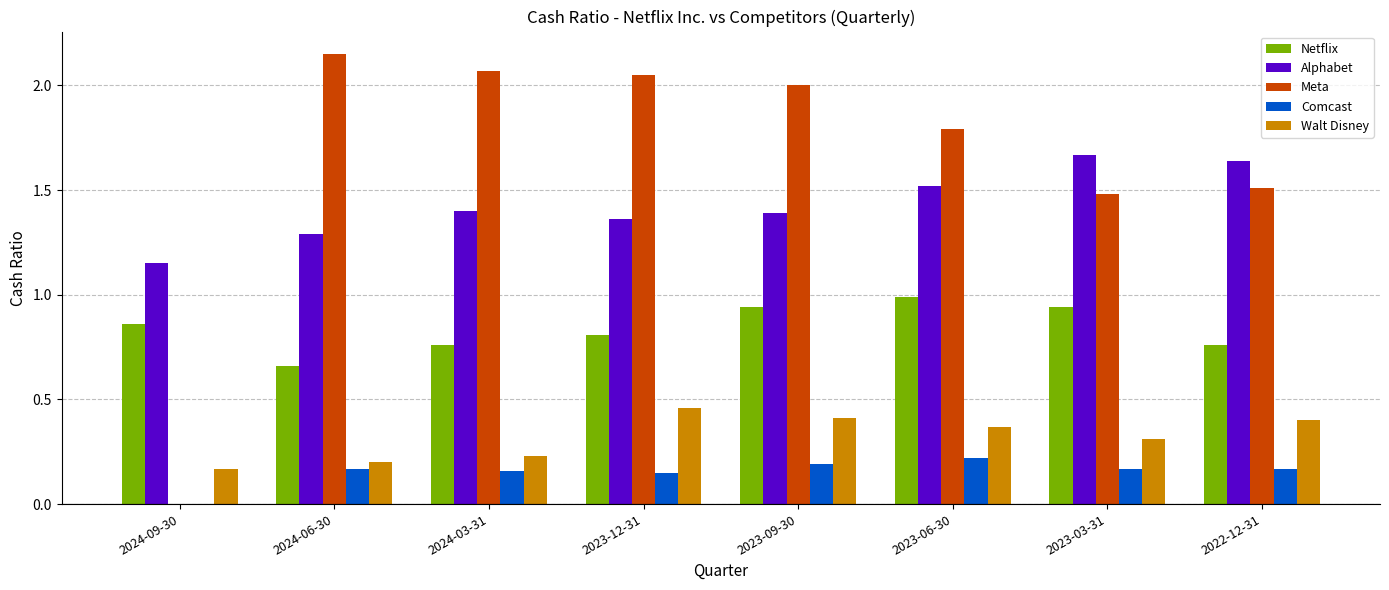

How many categories are shown in the chart?

8